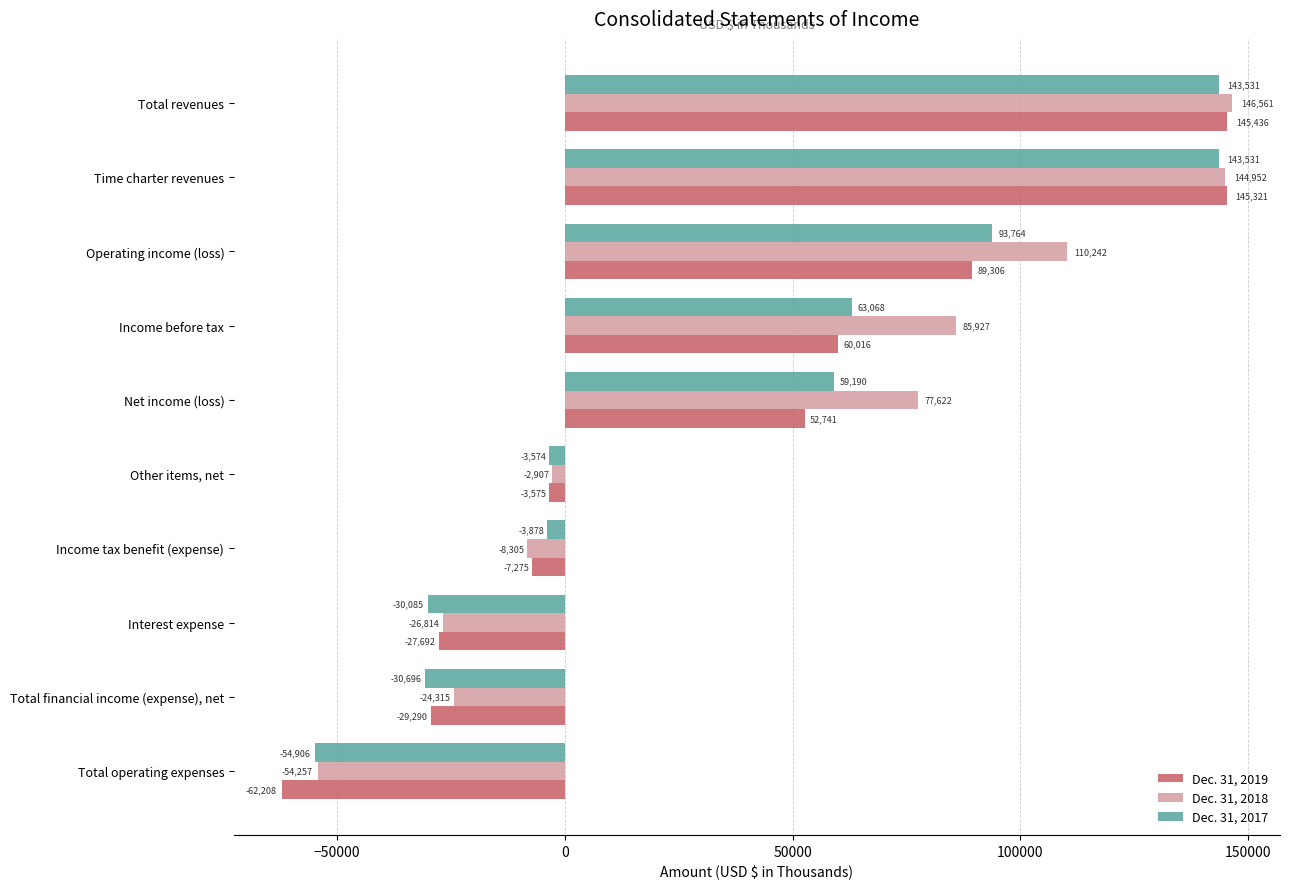

At which label is Dec. 31, 2017 closest to 44312?

Net income (loss)